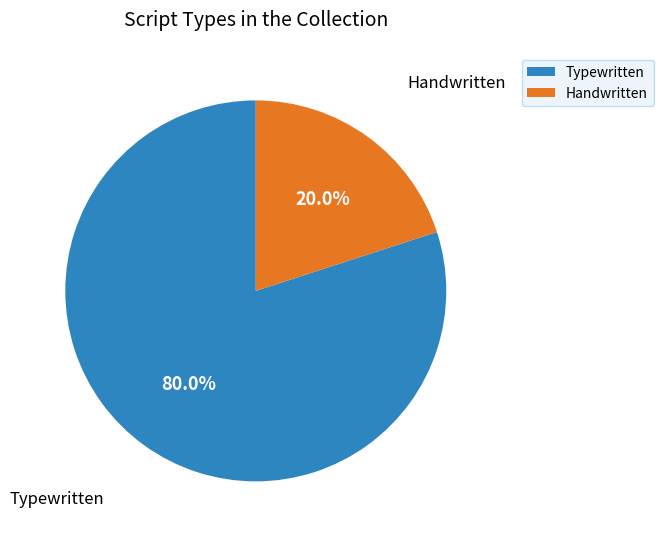

Count the number of slices in the pie.

2